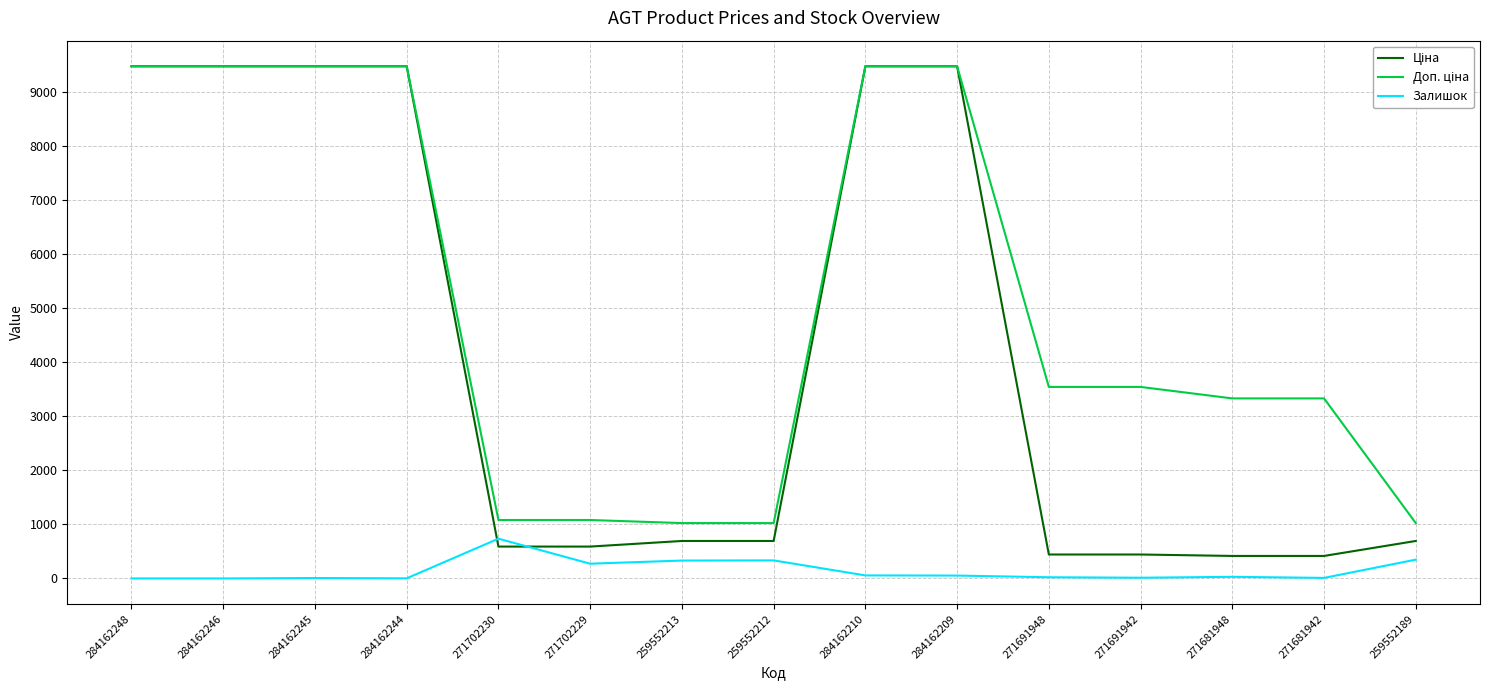

What is the difference between the highest and lowest values at 271681948?

3302.5